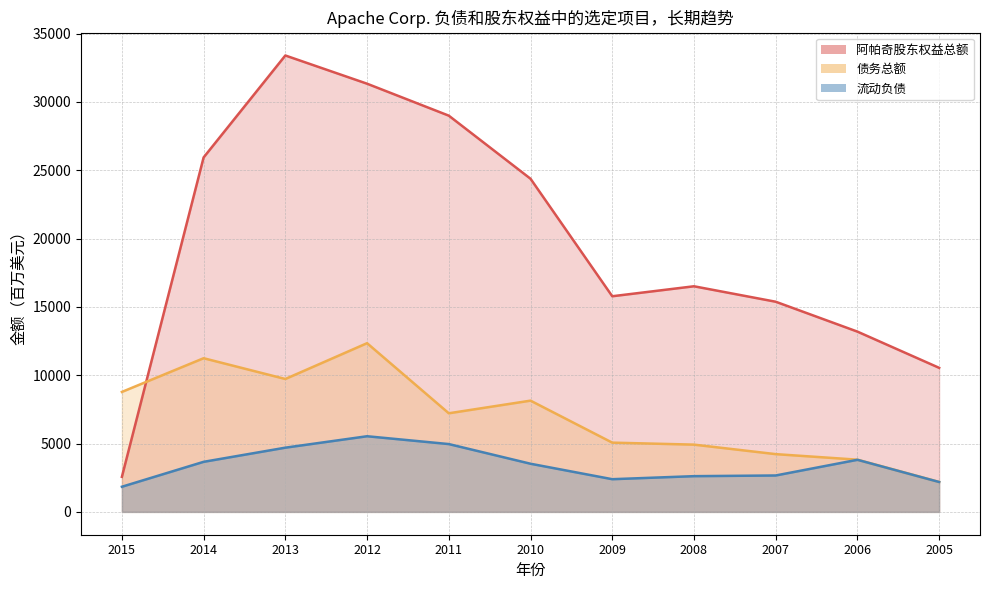

List the series in order of their overall mean, lowest first.

流动负债, 债务总额, 阿帕奇股东权益总额